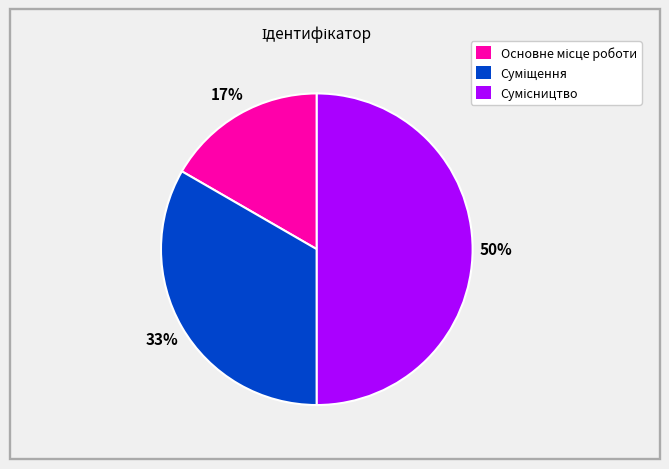

To the nearest percent, what is the difference between the largest and smallest slice percentages?

33%